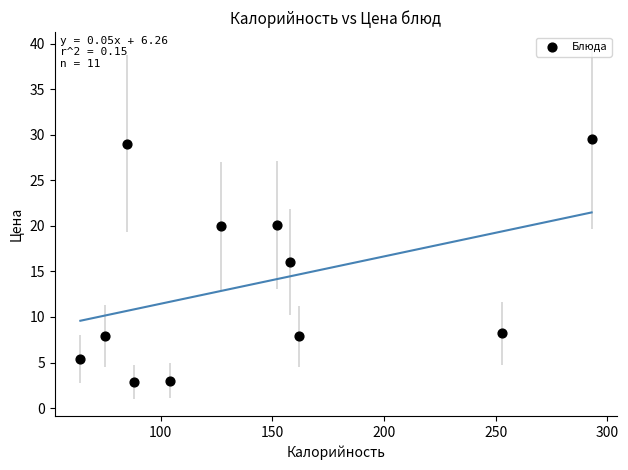

What is the range of X values (max minus min)?

229.0